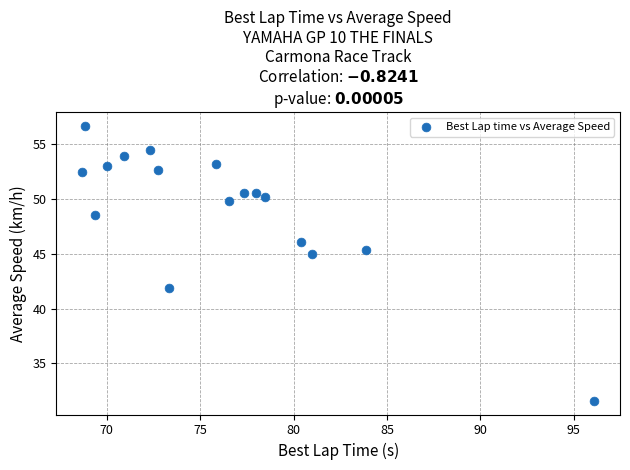

What is the range of Y values (max minus min)?

25.1